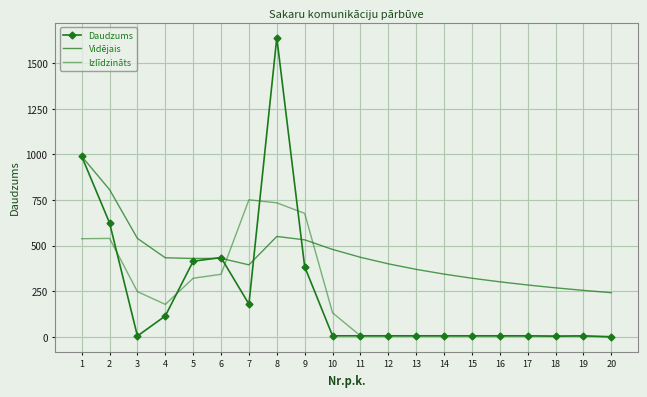

What value does the Izlīdzināts series have at 15?

6.0